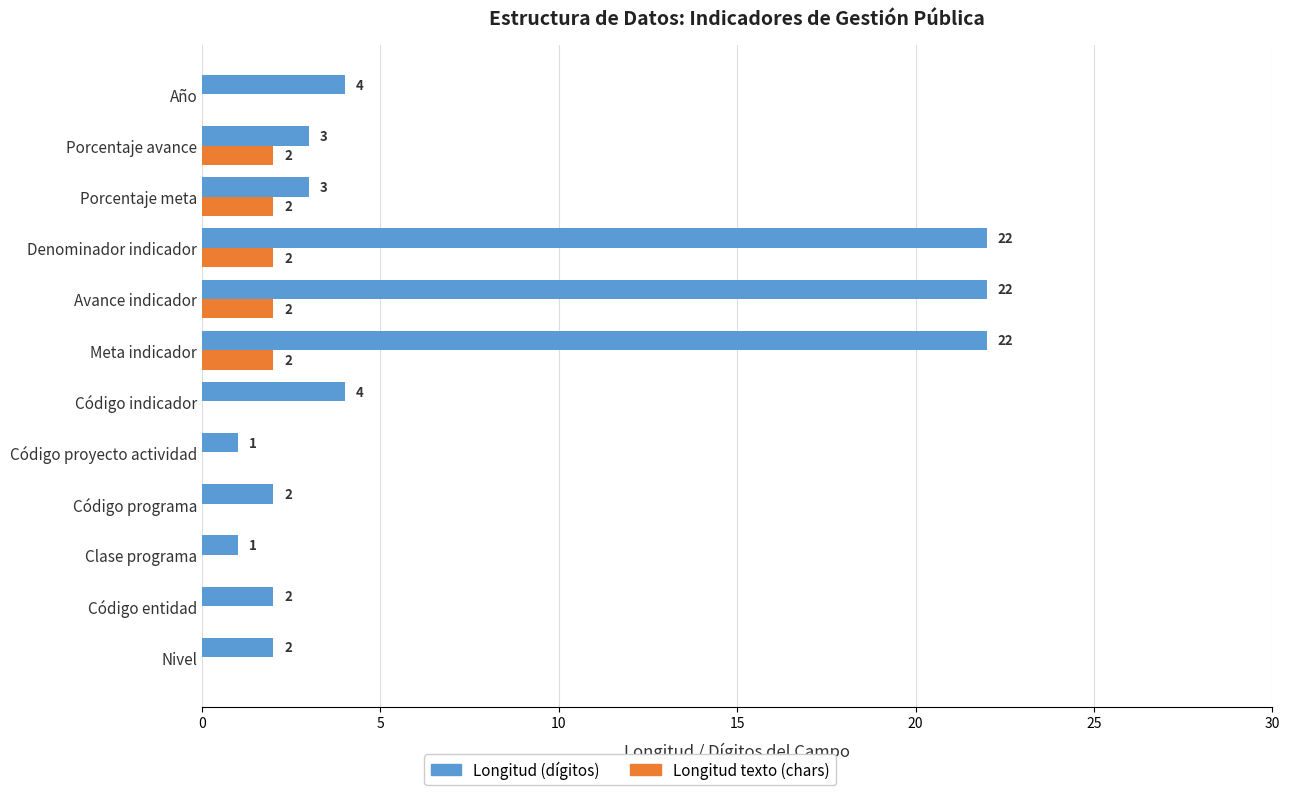

Which series has the largest total across all categories?

Longitud (dígitos)